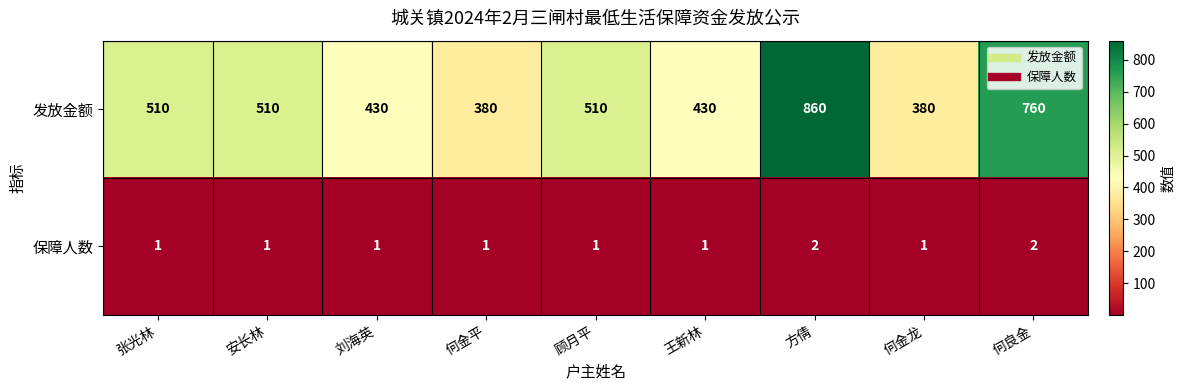

Reading right to left, transcribe all the data shown in this chart.

发放金额: 何良金=760	何金龙=380	方倩=860	王新林=430	顾月平=510	何金平=380	刘海英=430	安长林=510	张光林=510
保障人数: 何良金=2	何金龙=1	方倩=2	王新林=1	顾月平=1	何金平=1	刘海英=1	安长林=1	张光林=1